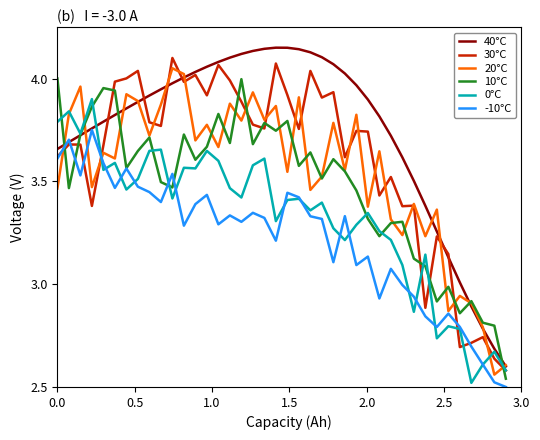

In 10°C, how many points are lower than both neighbors (excluding endpoints)?

12